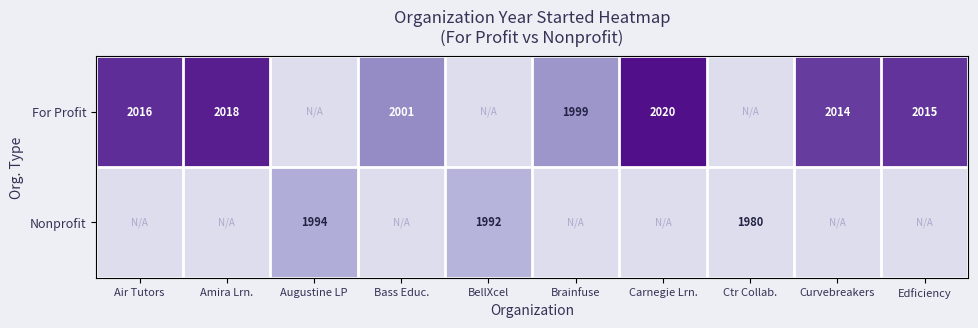

What is the difference between the For Profit values at Amira Lrn. and Edficiency?

3